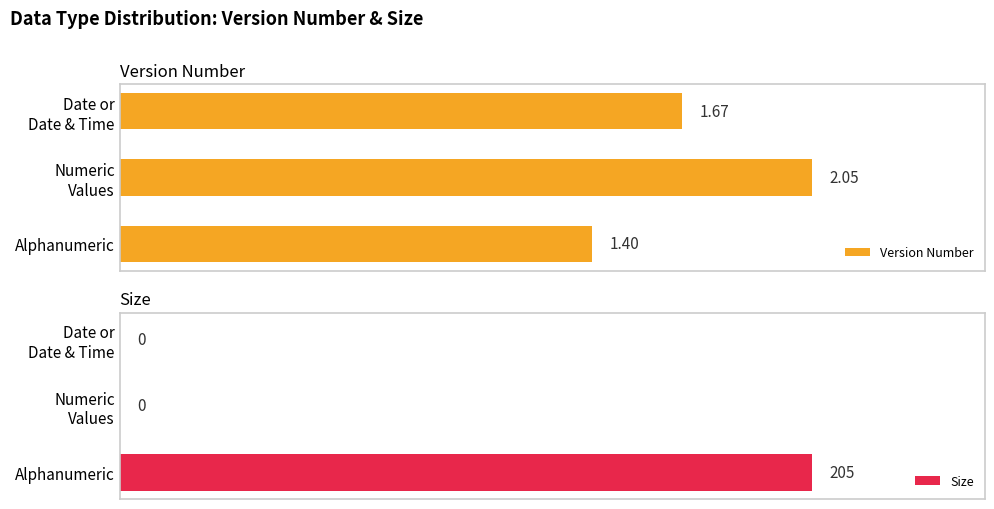

List the series in order of their overall mean, lowest first.

Version Number, Size